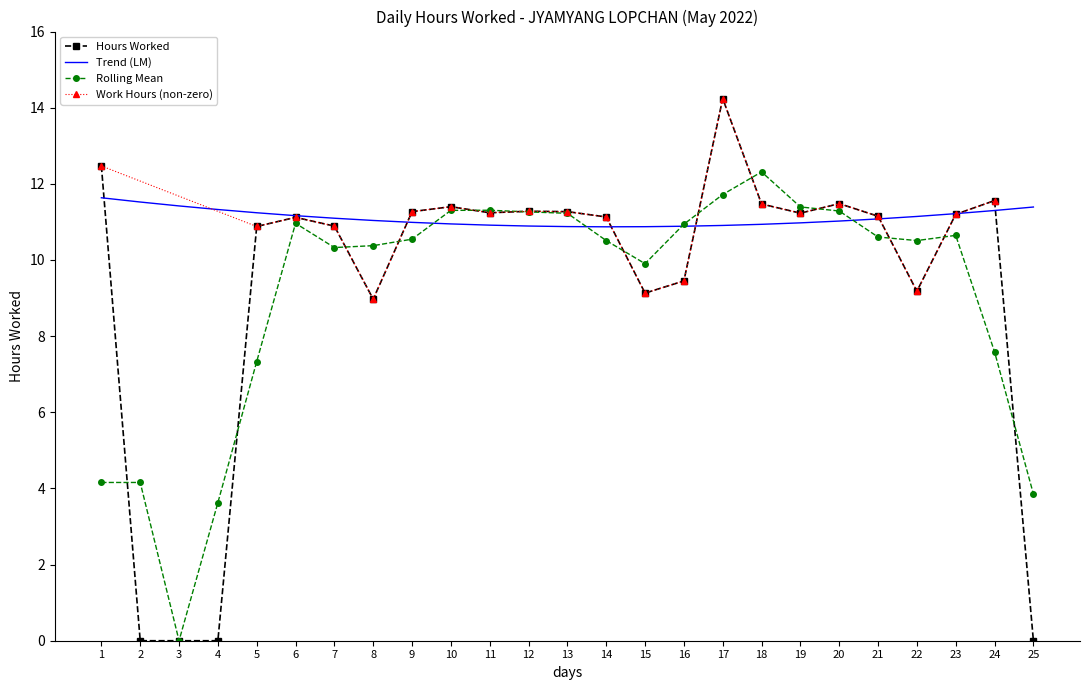

What is the sum of the values at 10 and 11?

22.6